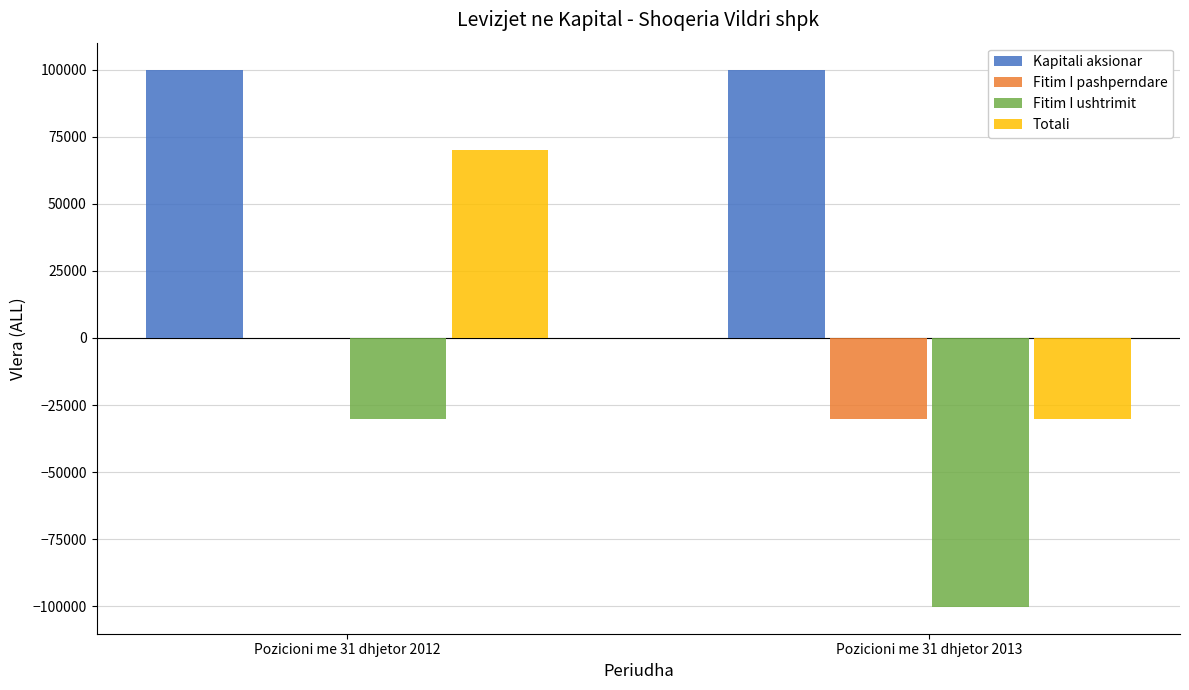

What is the difference between the Totali values at Pozicioni me 31 dhjetor 2012 and Pozicioni me 31 dhjetor 2013?

100150